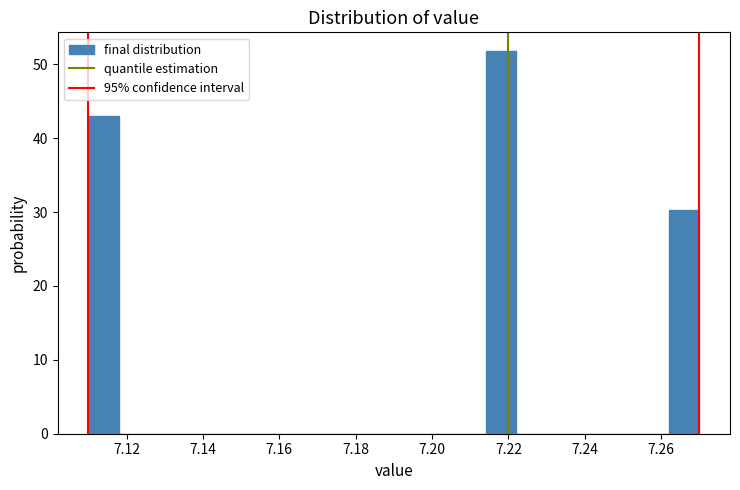

Over which range of the x-axis is the bar tallest?

7.214 to 7.222